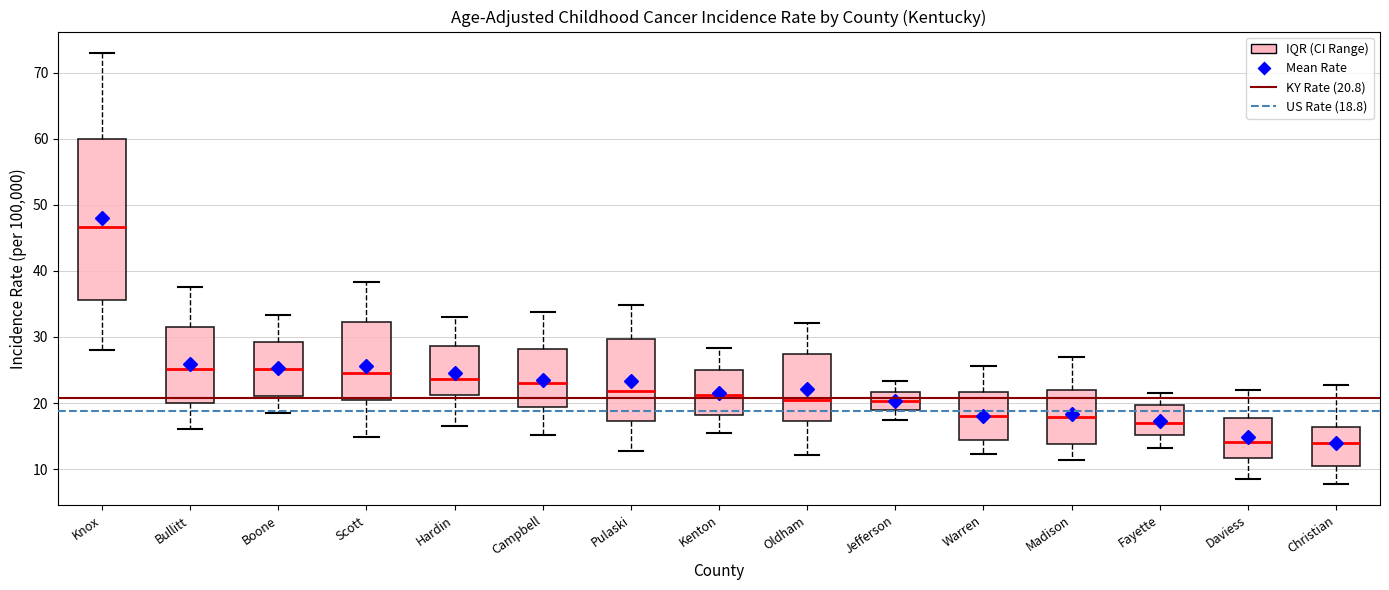

Reading left to right, read every box against the y-axis: the position of its median line, the range the box covers, and the ends of its whiskers. The values are not printed on the chart, so give them approximately, as read against the axis.

Knox: median 47, box 36 to 60, whiskers 28 to 73
Bullitt: median 25, box 20 to 31, whiskers 16 to 38
Boone: median 25, box 21 to 29, whiskers 19 to 33
Scott: median 25, box 20 to 32, whiskers 15 to 38
Hardin: median 24, box 21 to 29, whiskers 17 to 33
Campbell: median 23, box 19 to 28, whiskers 15 to 34
Pulaski: median 22, box 17 to 30, whiskers 13 to 35
Kenton: median 21, box 18 to 25, whiskers 15 to 28
Oldham: median 20, box 17 to 27, whiskers 12 to 32
Jefferson: median 20, box 19 to 22, whiskers 18 to 23
Warren: median 18, box 14 to 22, whiskers 12 to 26
Madison: median 18, box 14 to 22, whiskers 11 to 27
Fayette: median 17, box 15 to 20, whiskers 13 to 22
Daviess: median 14, box 12 to 18, whiskers 9 to 22
Christian: median 14, box 11 to 16, whiskers 8 to 23